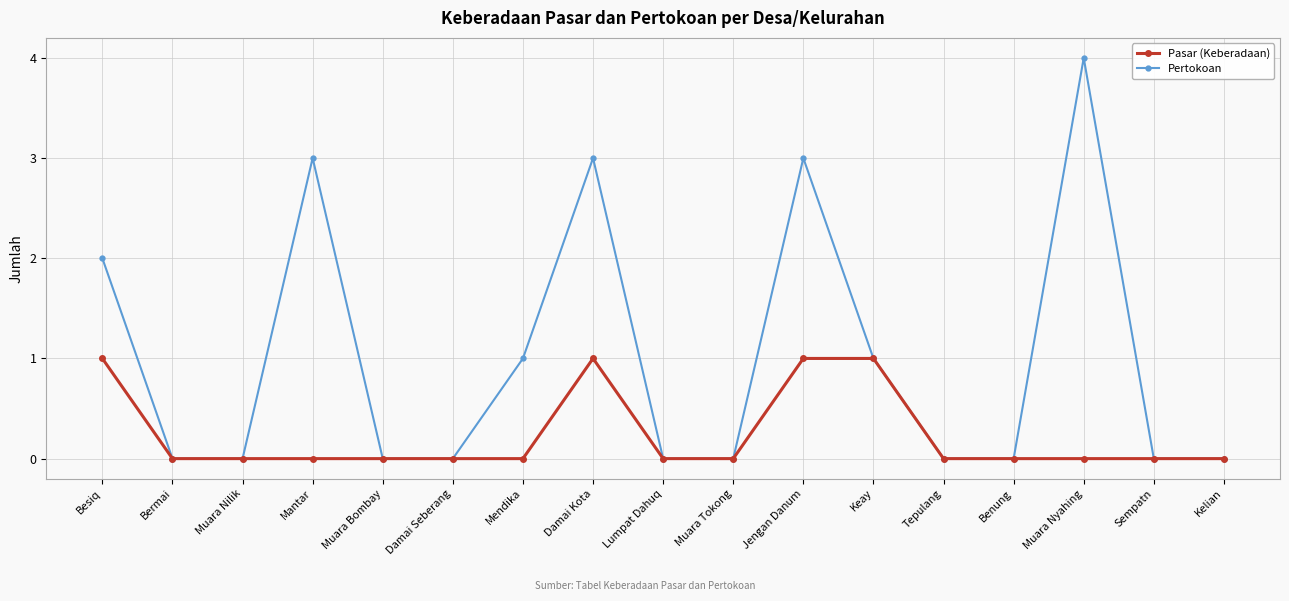

What position from the right is Keay?

6